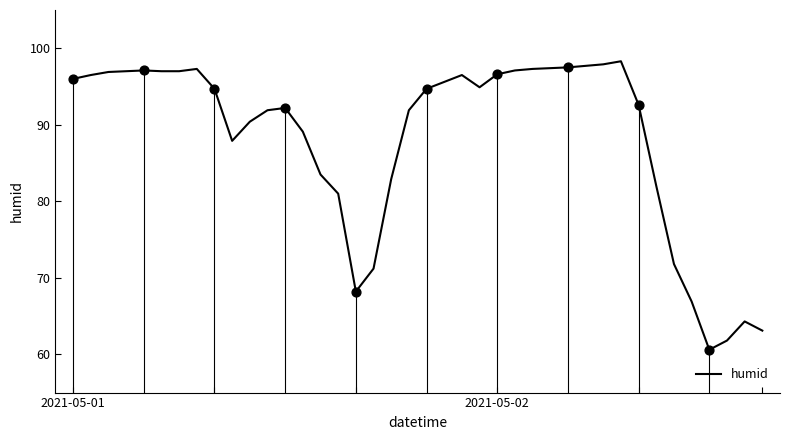

Between 5 and 32, which is larger?

5